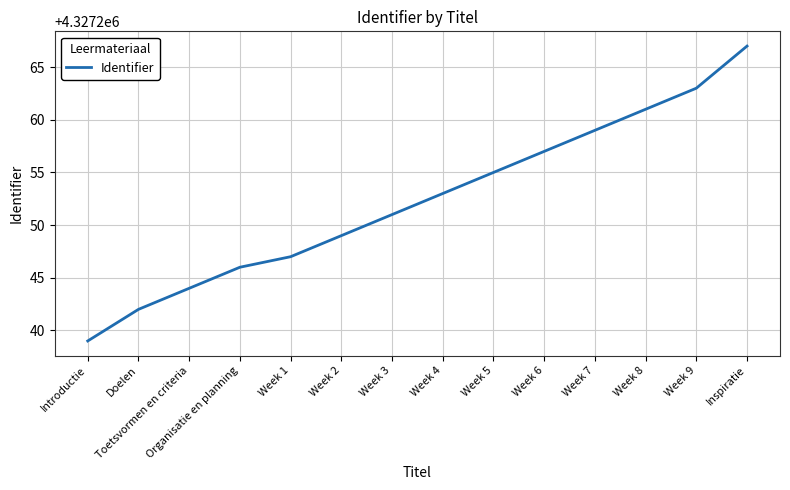

What is the difference between the second highest and minimum values?

24